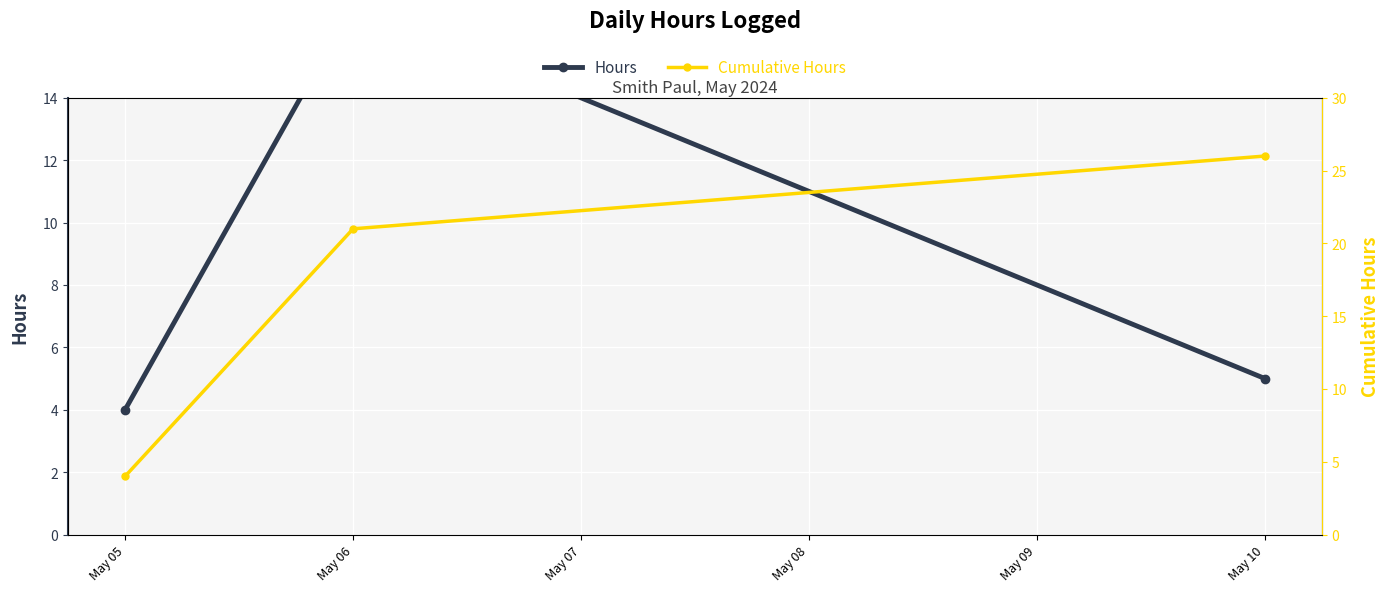

List the series in order of their peak value, lowest first.

Hours, Cumulative Hours